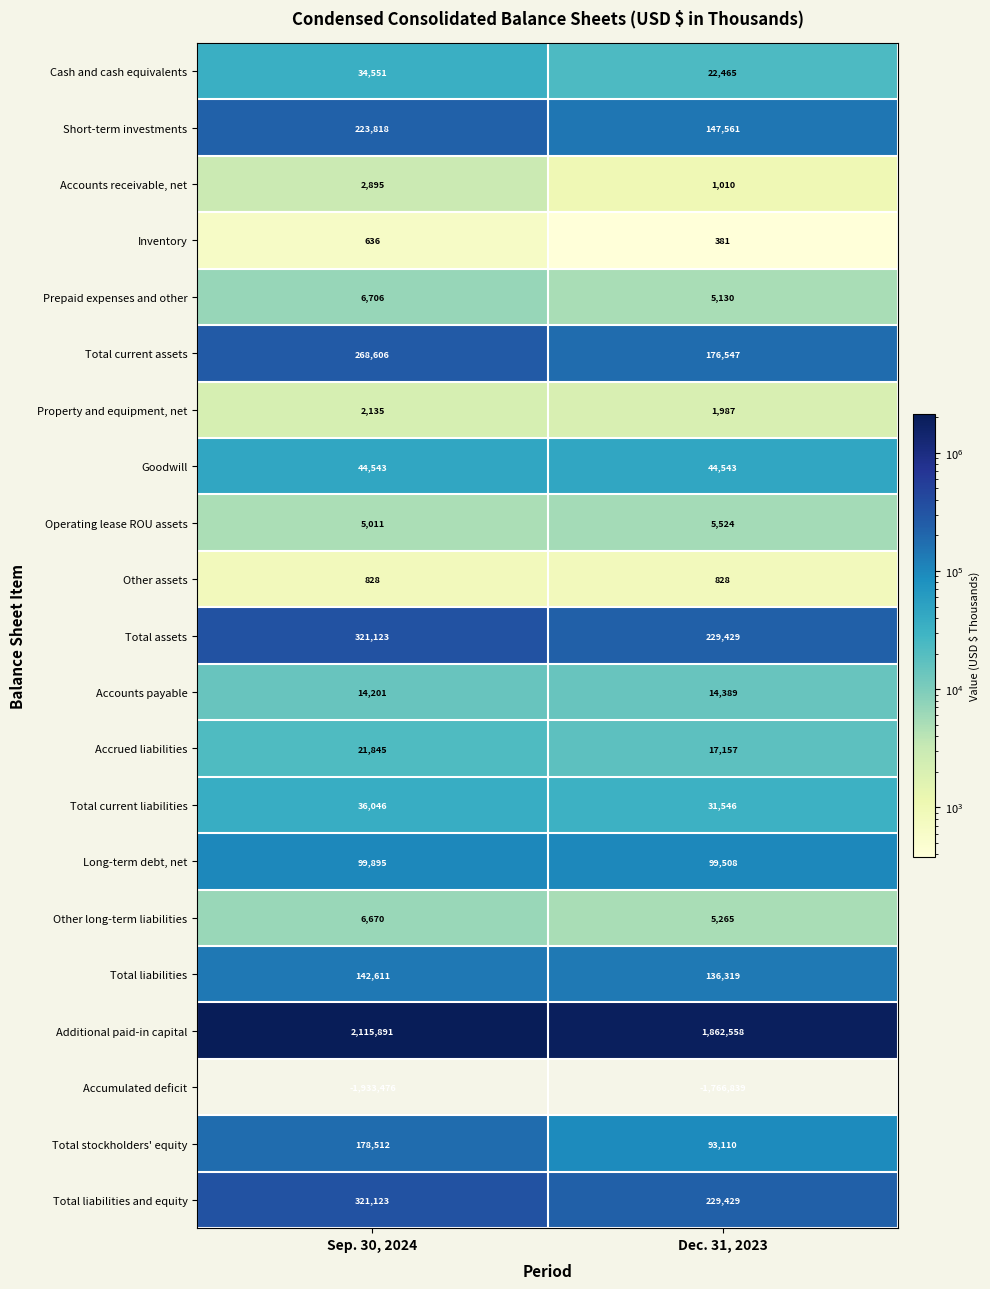

How many categories are shown in the chart?

2